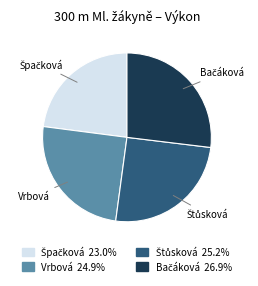

Count the number of slices in the pie.

4